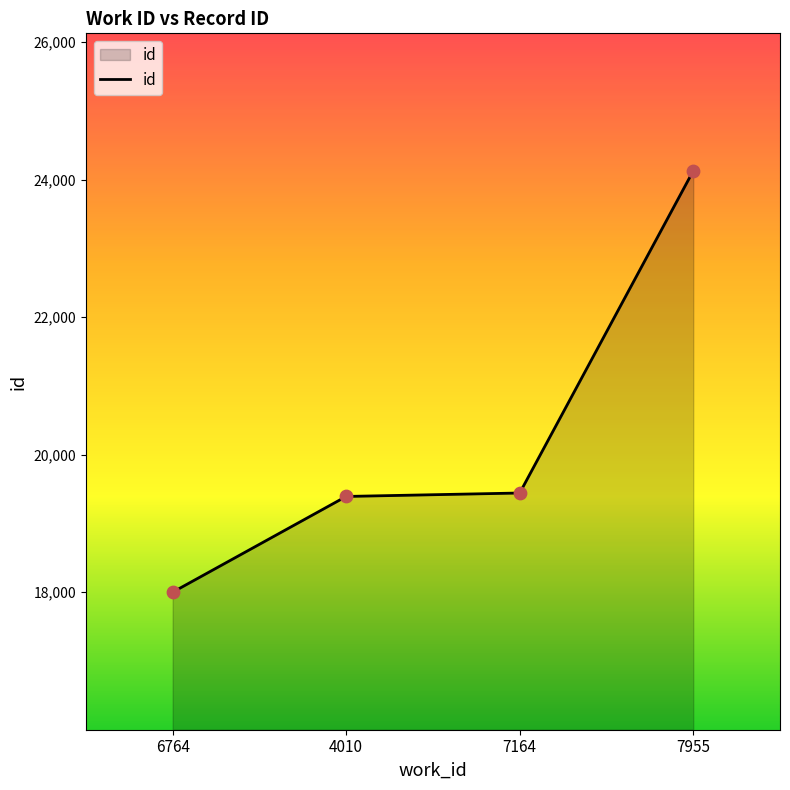

Which has a higher value, 7955 or 6764?

7955